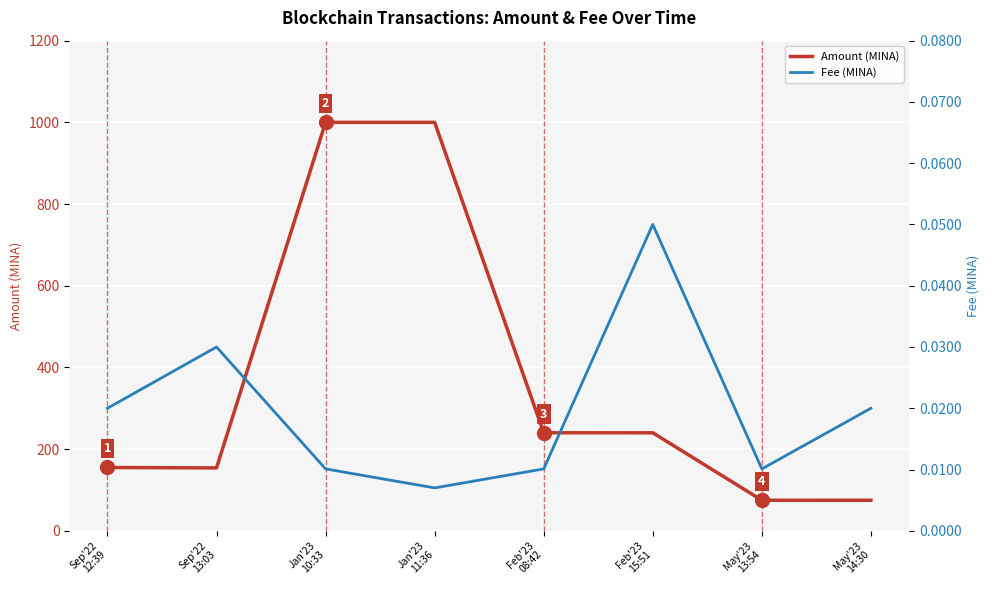

What are all the series names shown in the legend?

Amount (MINA), Fee (MINA)